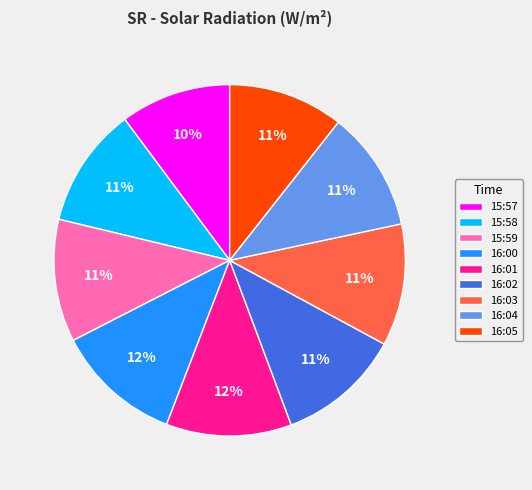

Is it true that 16:00 is 18% of the pie?

False